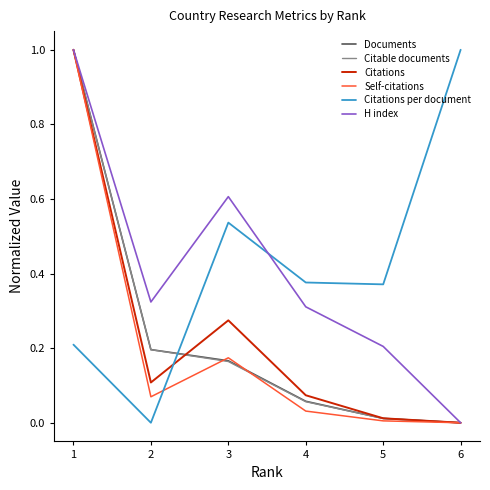

True or false: Citations has more than 2 points higher than both neighbors.

False